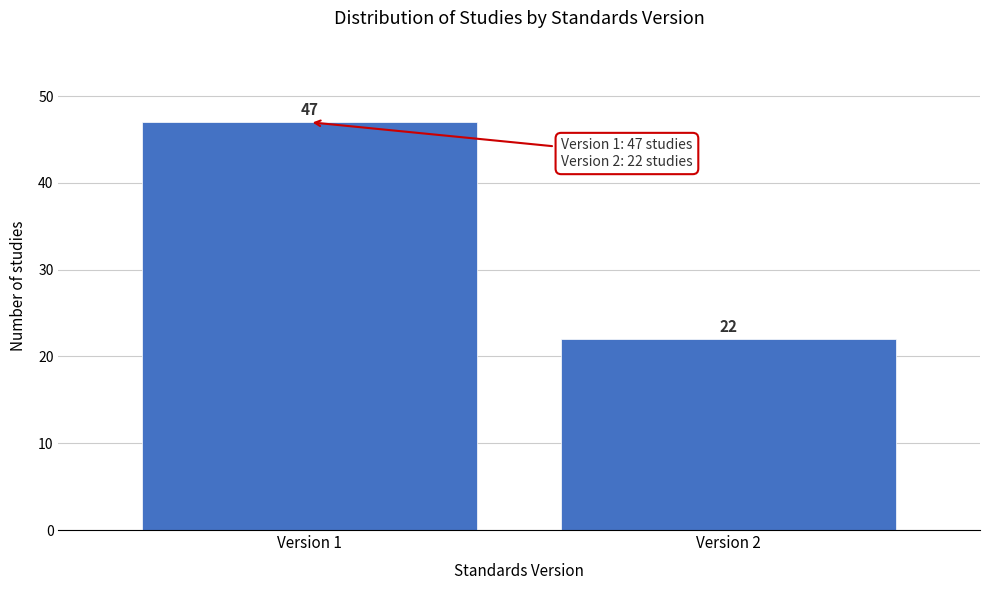

Reading left to right, transcribe all the data shown in this chart.

47	22